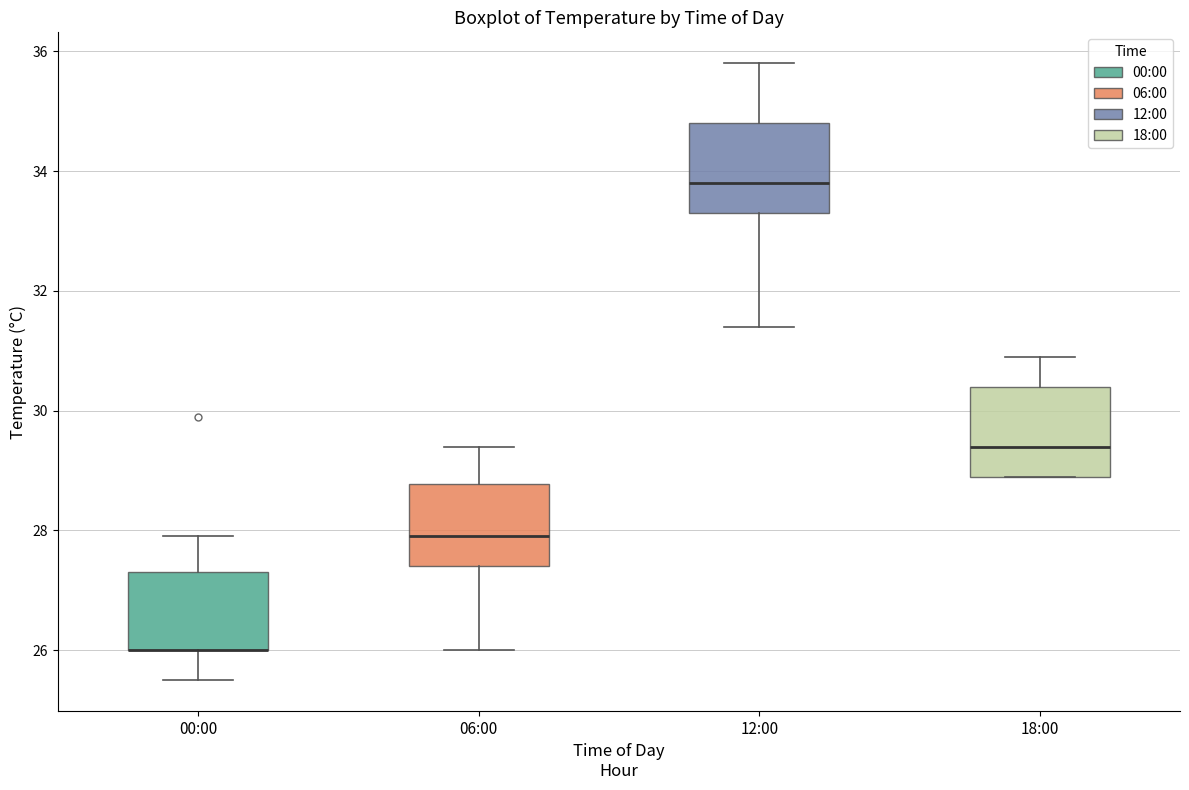

Where does the lower whisker of the box for 12:00 end on the y-axis? The values are not printed on the chart, so give them approximately, as read against the axis.

31.4